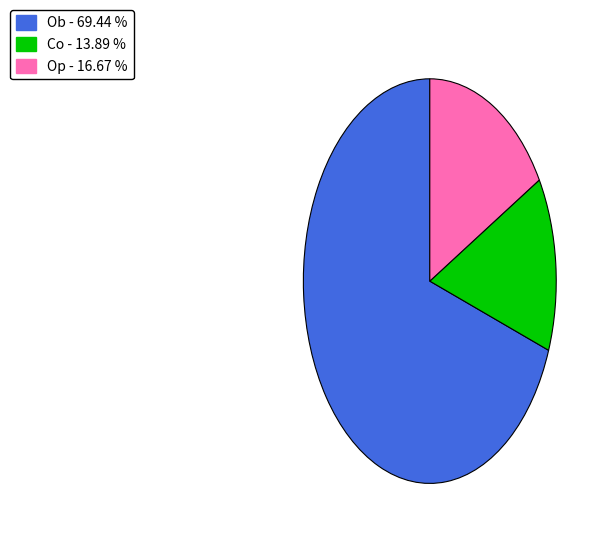

What is the largest slice in the pie chart?

Ob